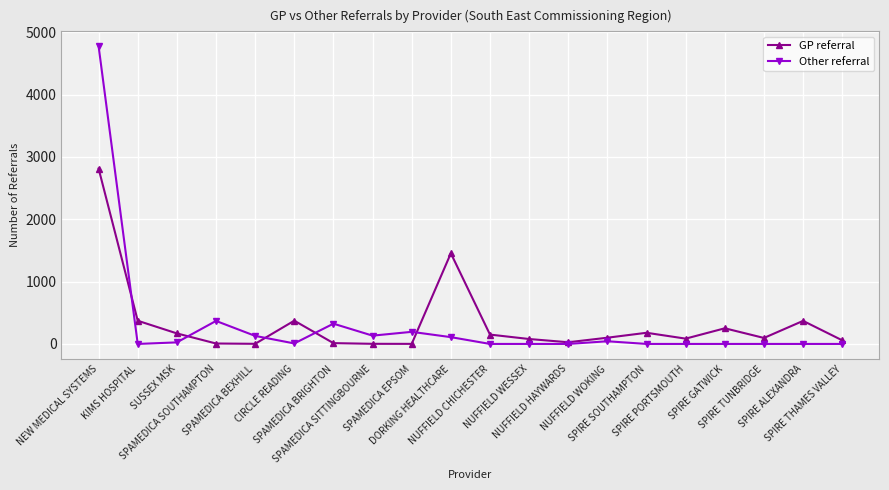

Rank the series by their maximum value, from lowest to highest.

GP referral, Other referral